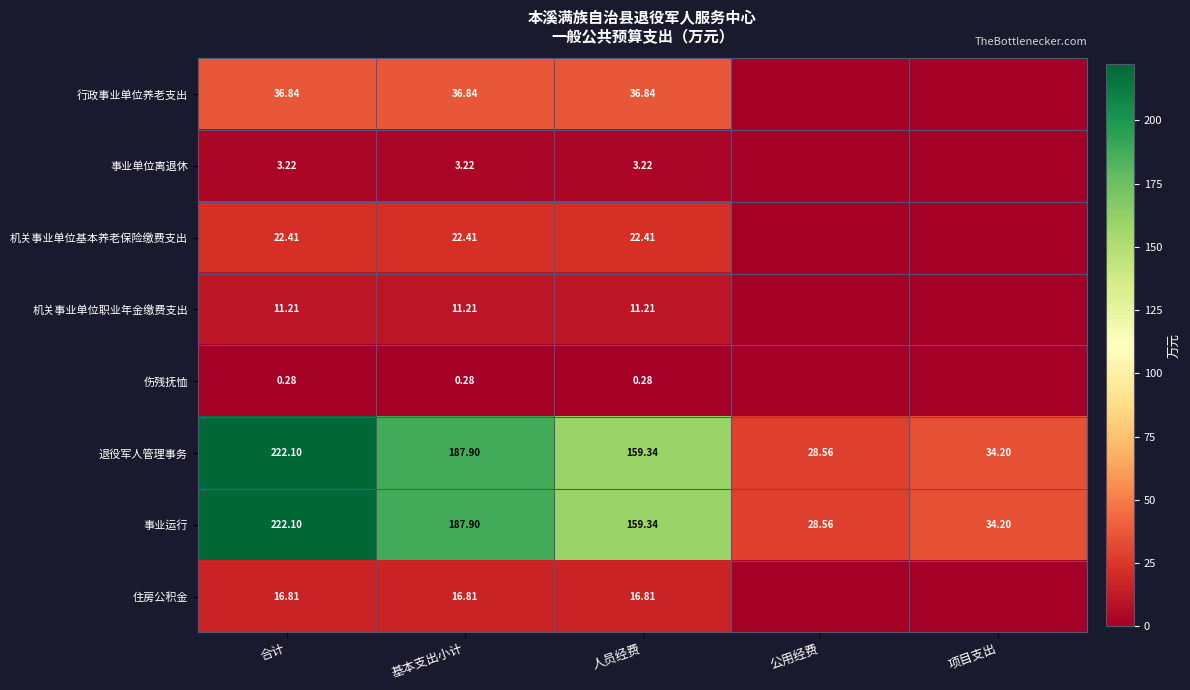

What is the difference between the maximum and minimum values in the 退役军人管理事务 series?

193.5